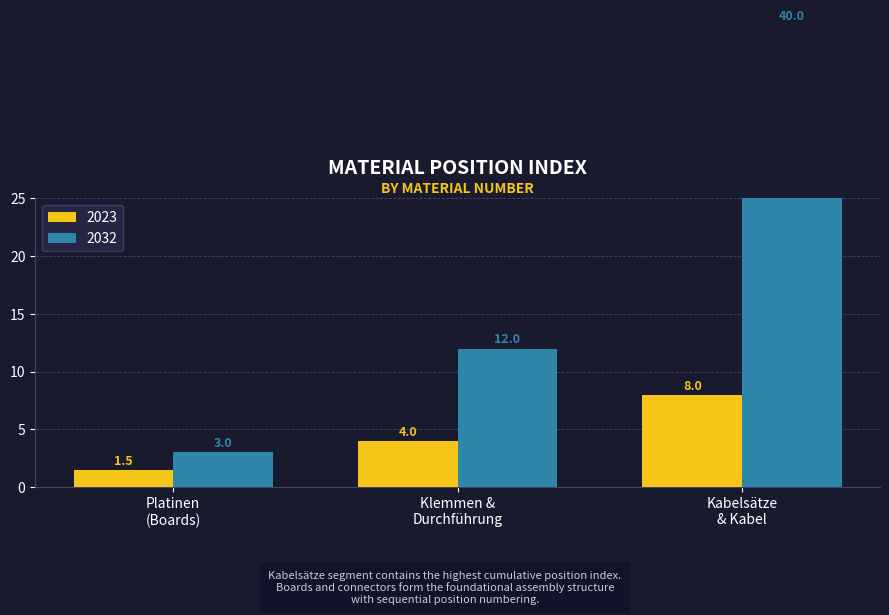

How many bars are there in each group?

2